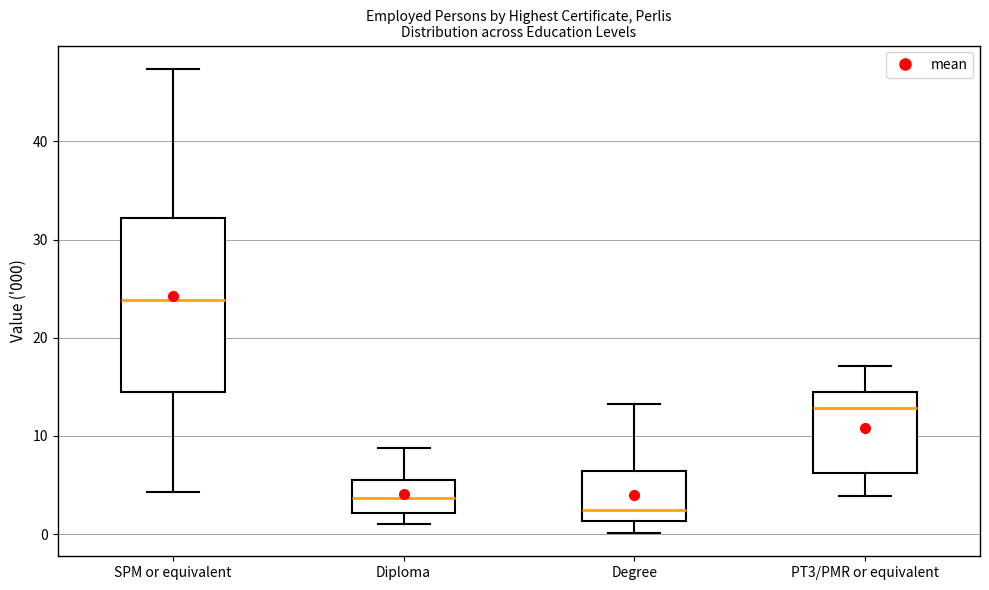

Where is the upper edge of the box for SPM or equivalent on the y-axis? The values are not printed on the chart, so give them approximately, as read against the axis.

32